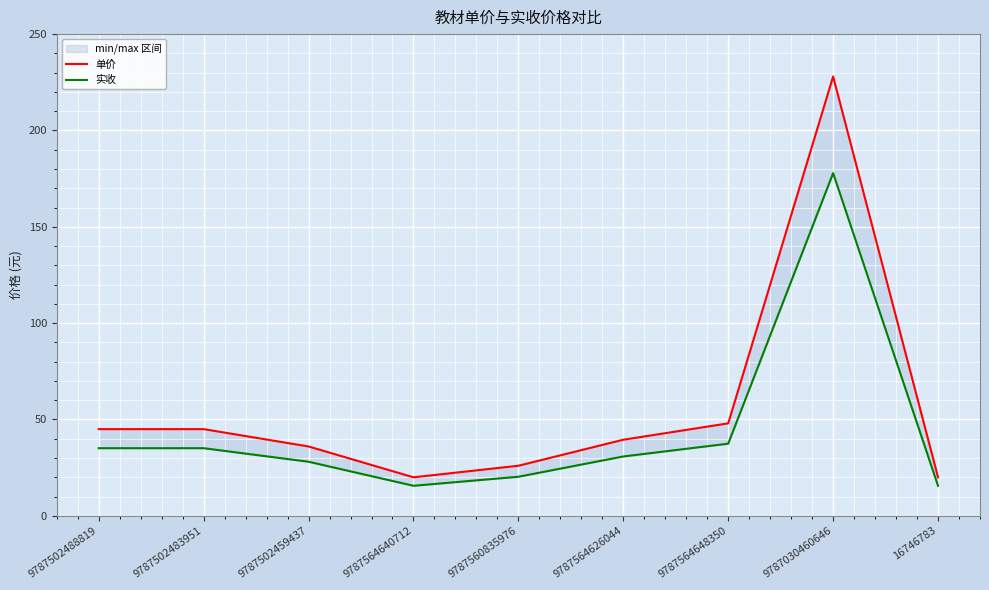

How many lines are shown in the chart?

2